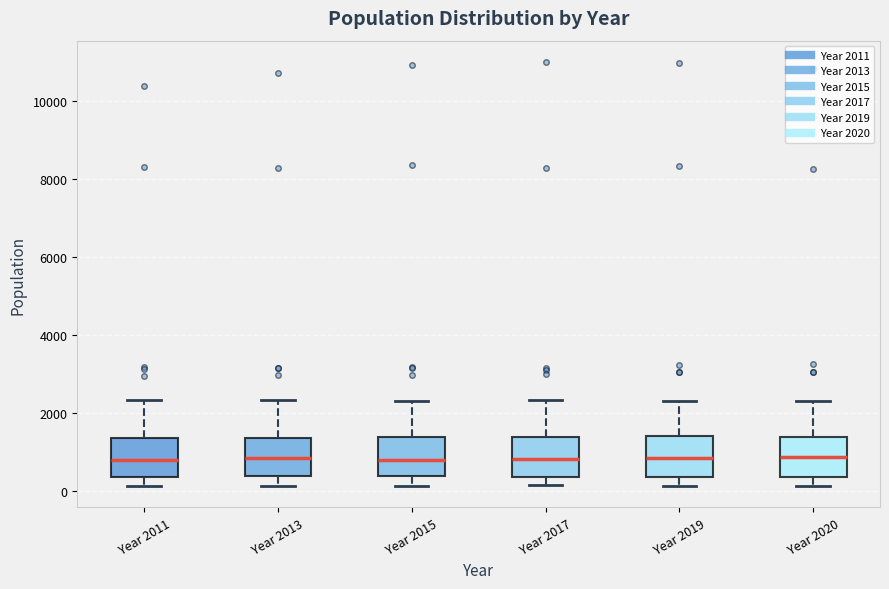

Where does the upper whisker of the box for Year 2011 end on the y-axis? The values are not printed on the chart, so give them approximately, as read against the axis.

2400